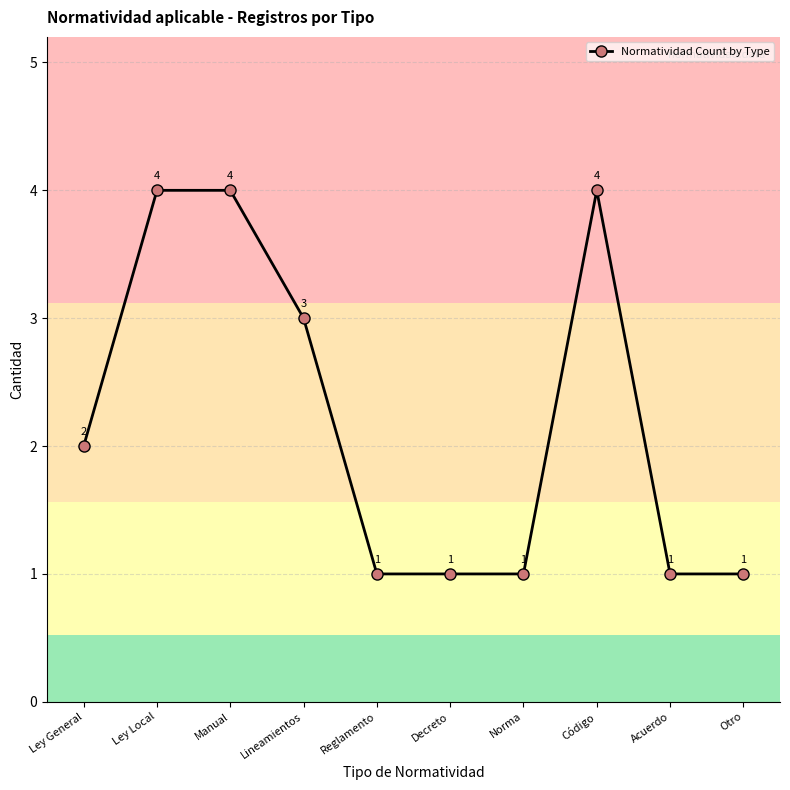

How many categories are shown in the chart?

10